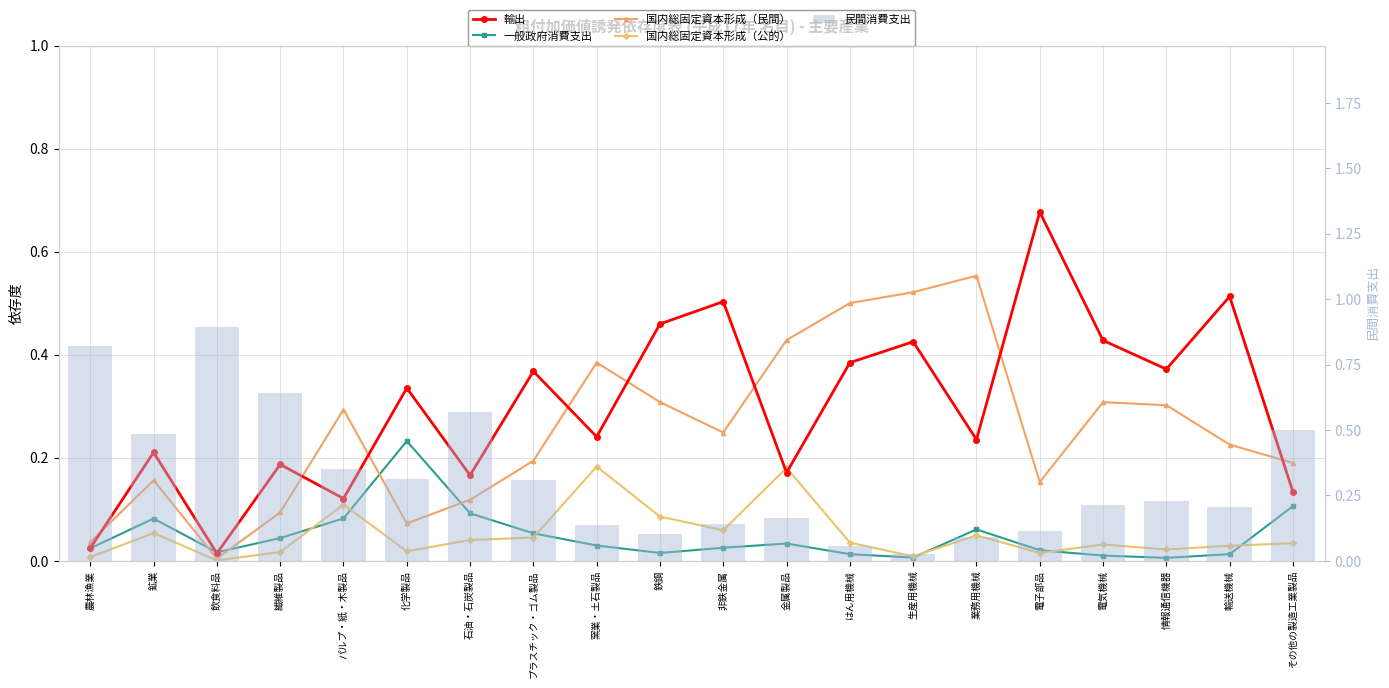

What is the spread (max minus min) of values at プラスチック・ゴム製品?

0.3